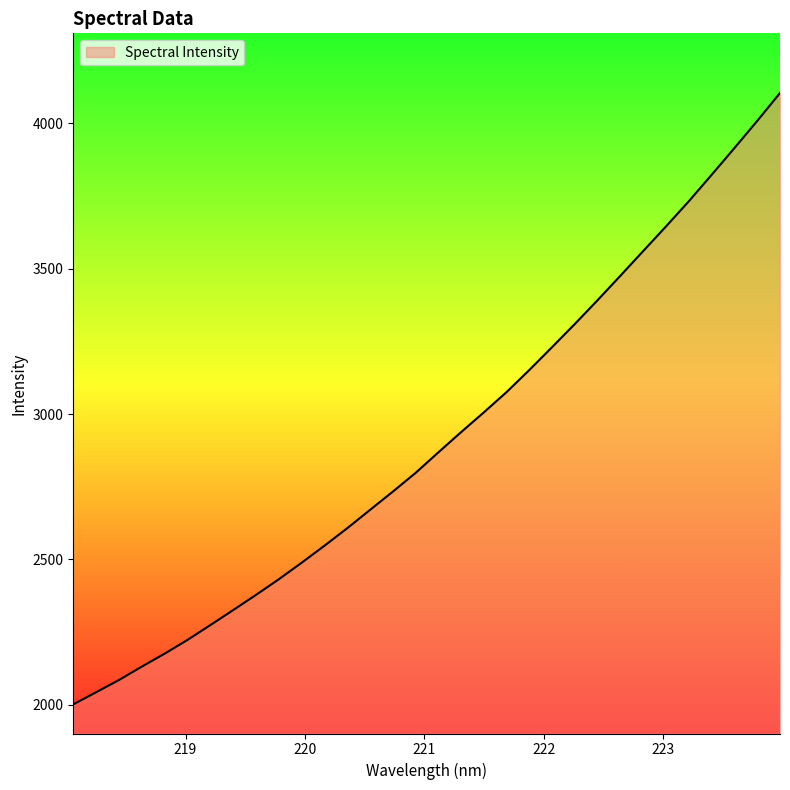

What is the minimum value shown in the chart?

2001.7